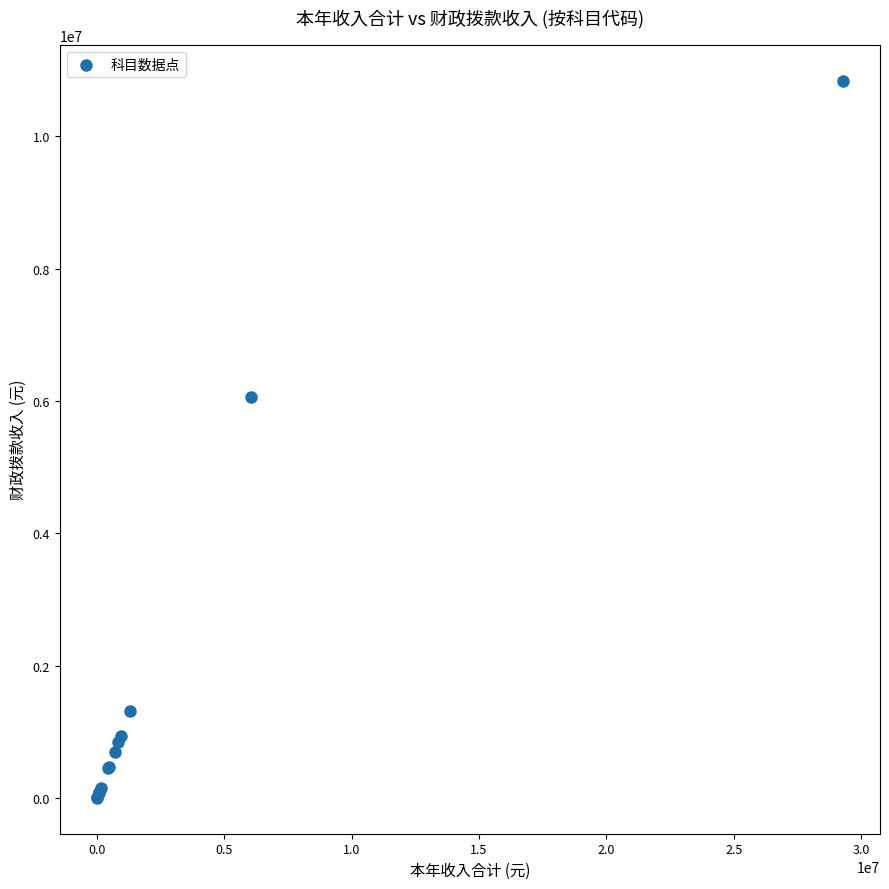

What Y value in the scatter plot is closest to 5420806?

6058206.0